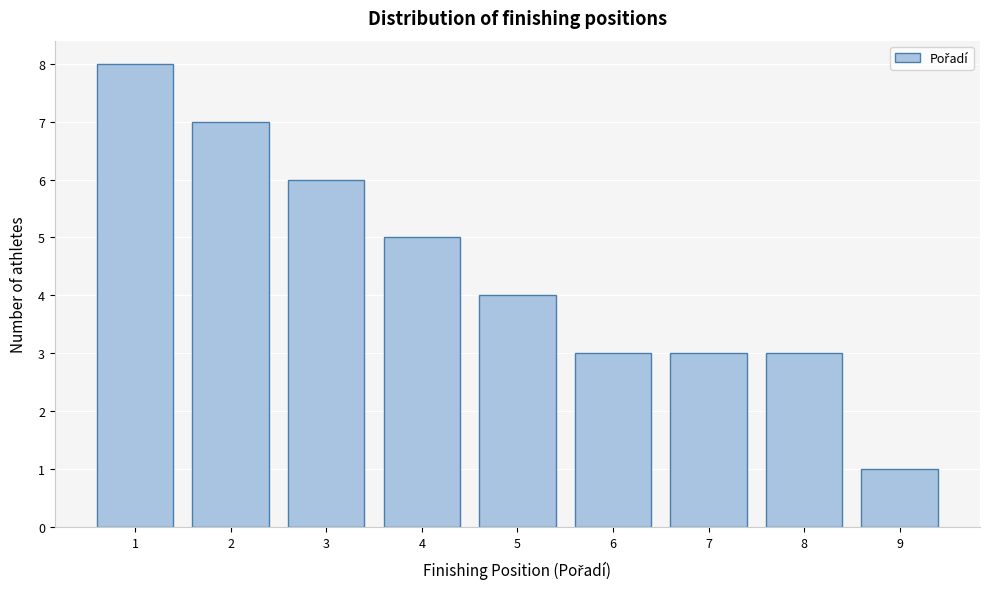

Reading left to right, extract all data points from this chart.

1=8	2=7	3=6	4=5	5=4	6=3	7=3	8=3	9=1